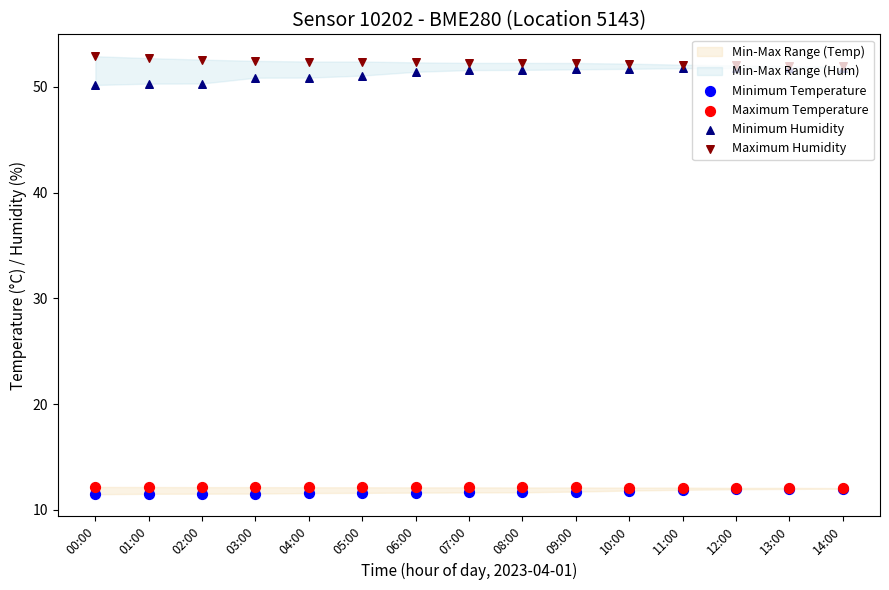

Which series has the widest spread of Y values?

Minimum Humidity